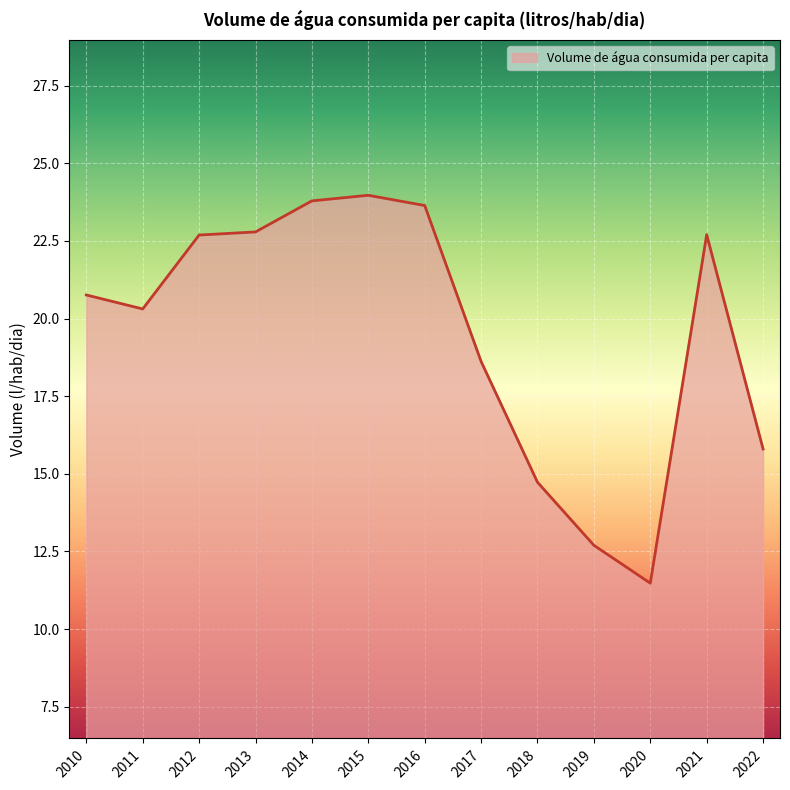

True or false: the data shows 24.0 at 2015.

True